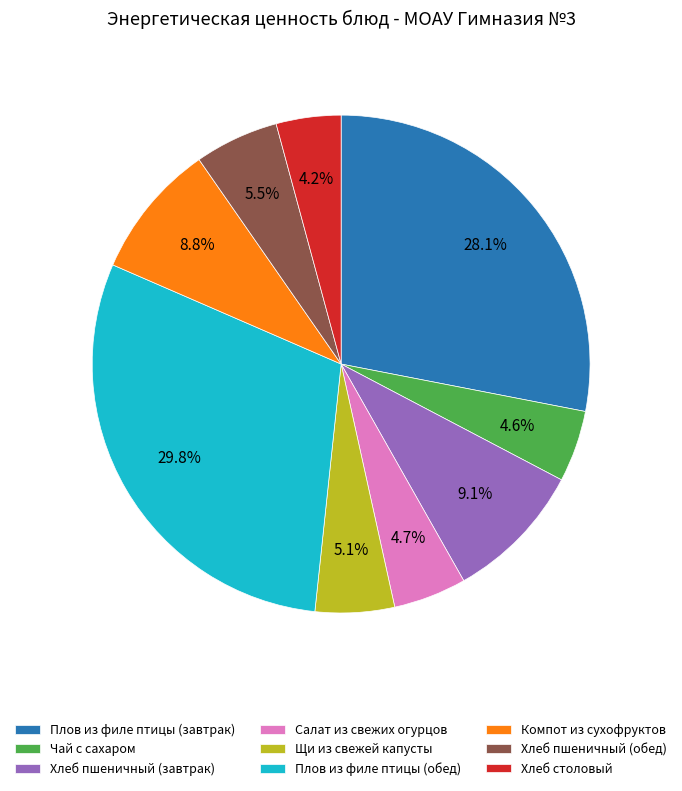

Which slice is the largest?

Плов из филе птицы (обед)